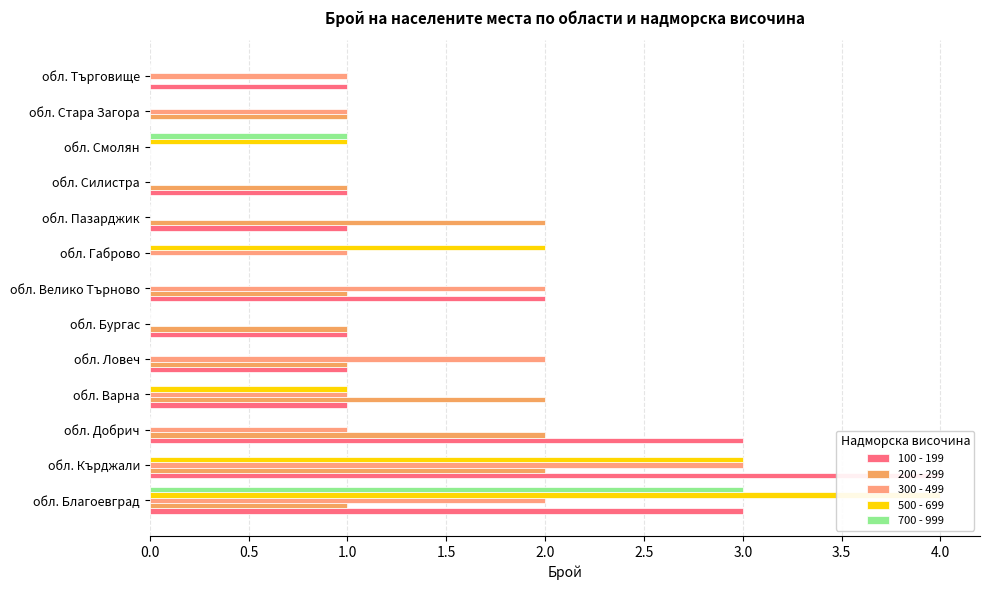

Reading left to right, extract all data points from this chart.

100 - 199: 3	4	3	1	1	1	2	0	1	1	0	0	1
200 - 299: 1	2	2	2	1	1	1	0	2	1	0	1	0
300 - 499: 2	3	1	1	2	0	2	1	0	0	0	1	1
500 - 699: 4	3	0	1	0	0	0	2	0	0	1	0	0
700 - 999: 3	0	0	0	0	0	0	0	0	0	1	0	0